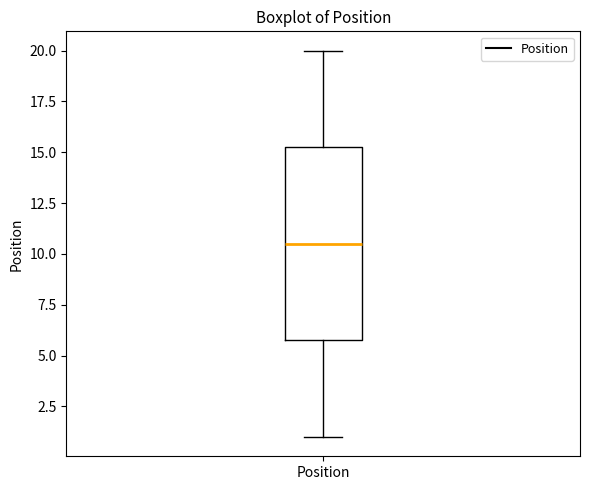

Transcribe this box plot: give where the median line is, the range the box spans, and where the two whiskers end, as read against the y-axis. The values are not printed on the chart, so give them approximately, as read against the axis.

median 10.5, box 6.0 to 15.5, whiskers 1.0 to 20.0